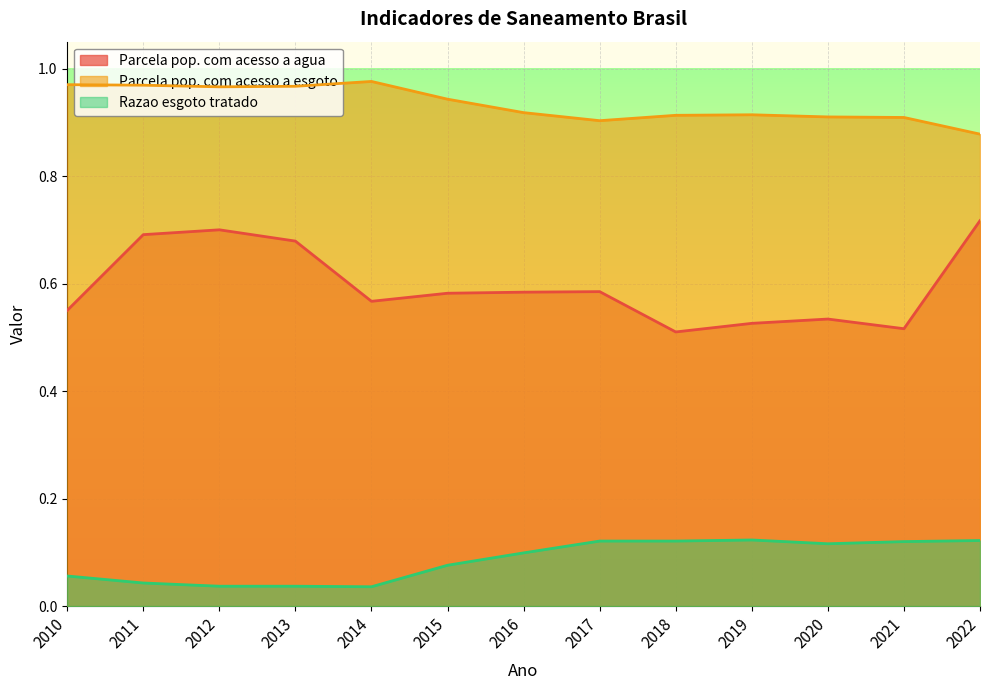

Rank the series at 2012 from highest to lowest value.

Parcela pop. com acesso a esgoto, Parcela pop. com acesso a agua, Razao esgoto tratado